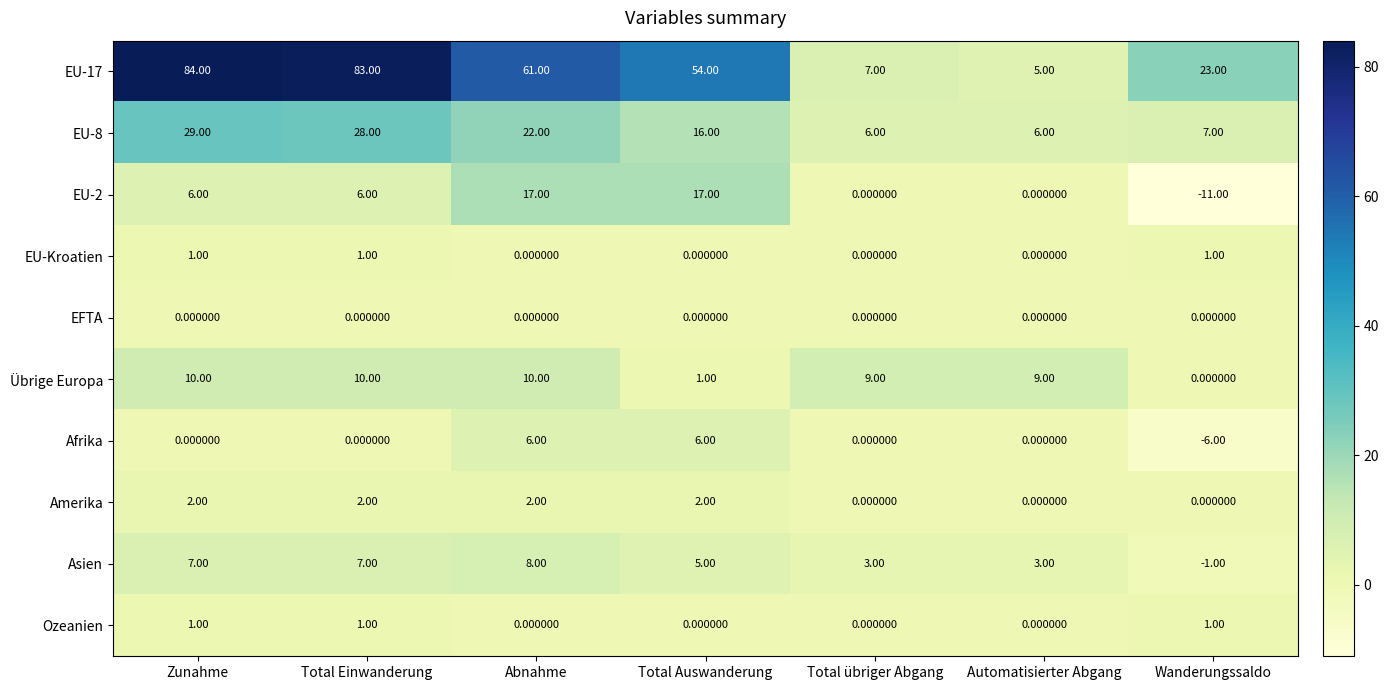

What is the difference between the maximum and minimum values in the EU-2 series?

28